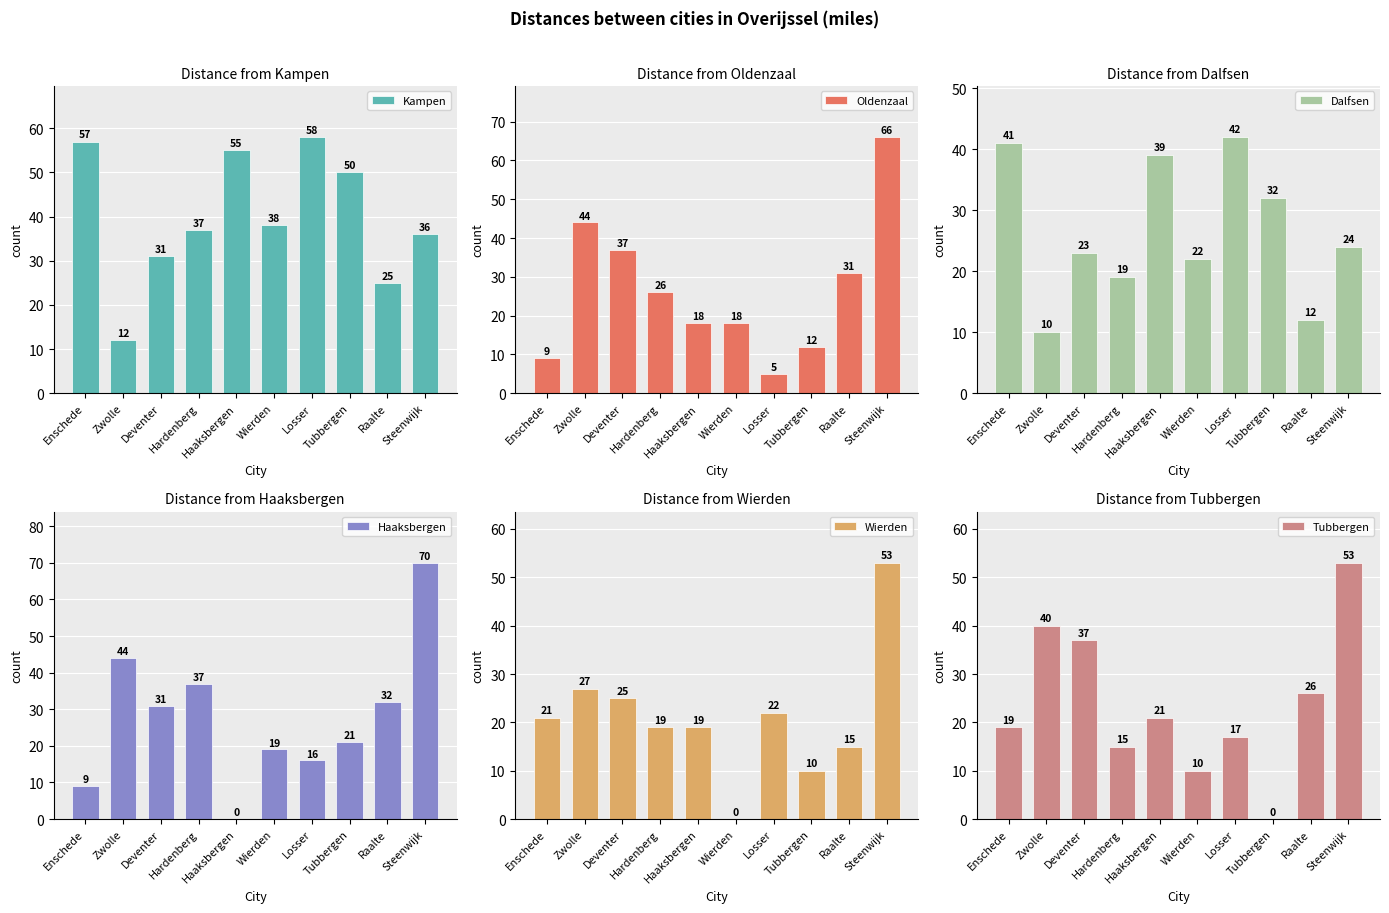

What is the difference between the Kampen values at Zwolle and Hardenberg?

25